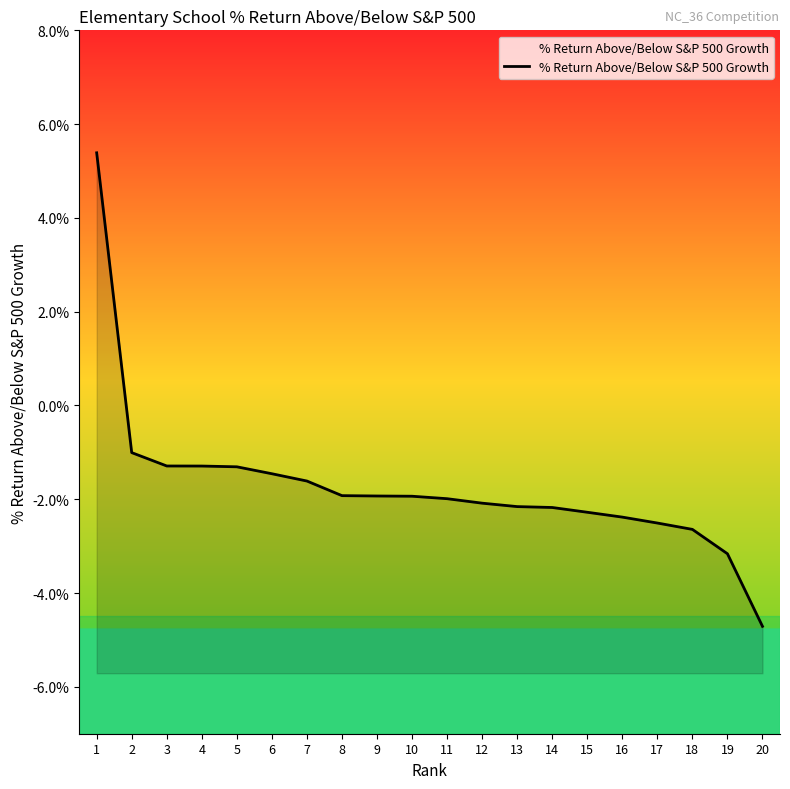

The chart shows a value of -2.0 at 20. True or false?

False